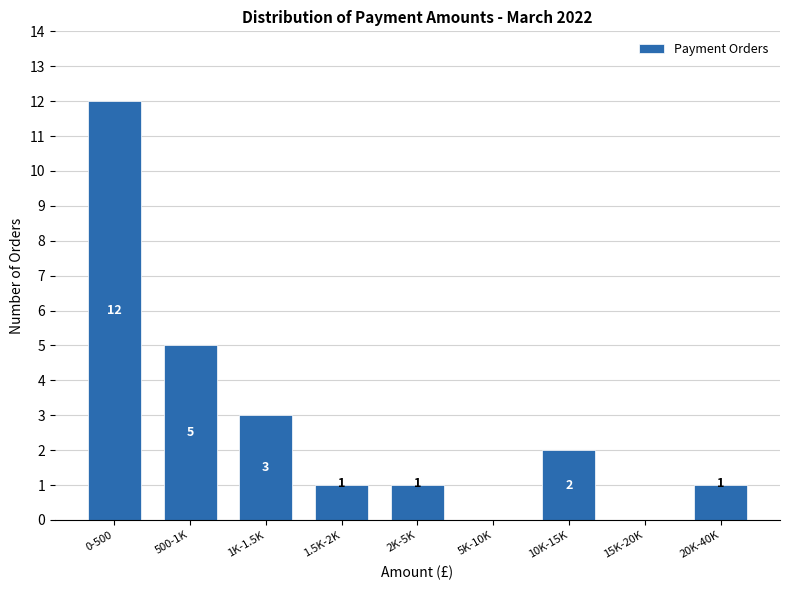

Reading left to right, list all the values displayed in this chart.

0-500=12	500-1K=5	1K-1.5K=3	1.5K-2K=1	2K-5K=1	5K-10K=0	10K-15K=2	15K-20K=0	20K-40K=1